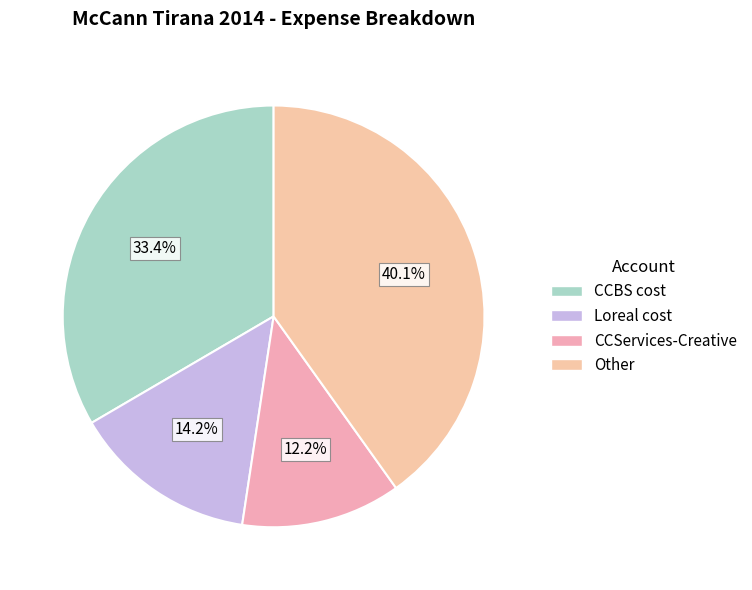

To the nearest percent, what is the difference between the largest and smallest slice percentages?

28%